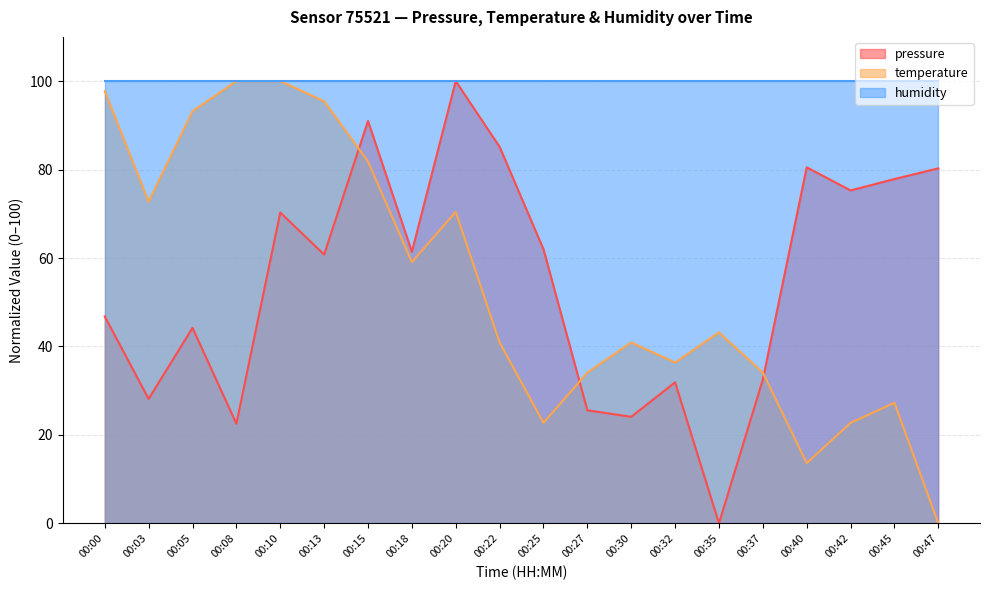

At 00:13, list the series in order from largest to smallest.

humidity, temperature, pressure